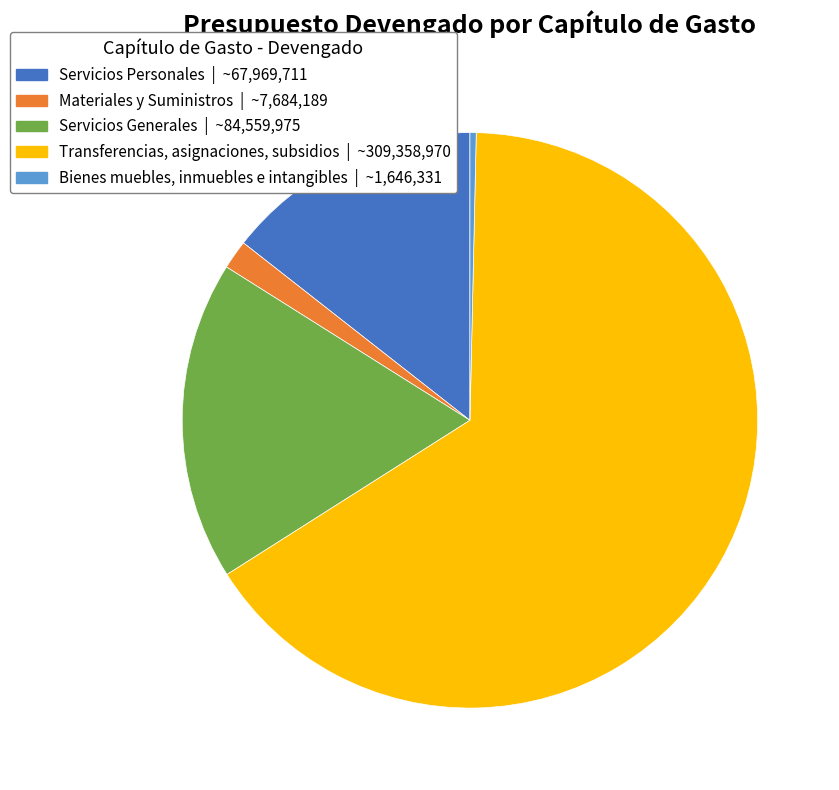

Is there a majority slice in this chart?

Yes